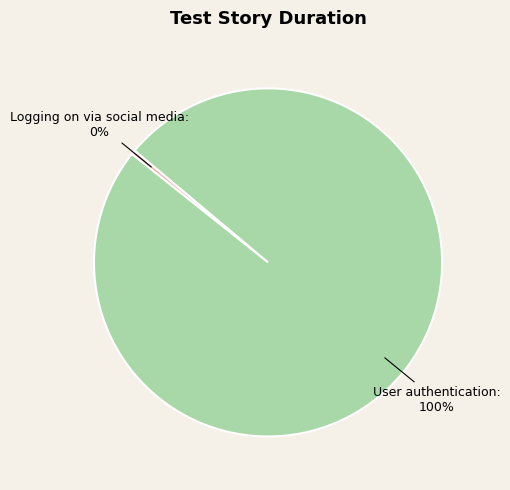

What percentage is the User authentication slice, to the nearest percent?

100%